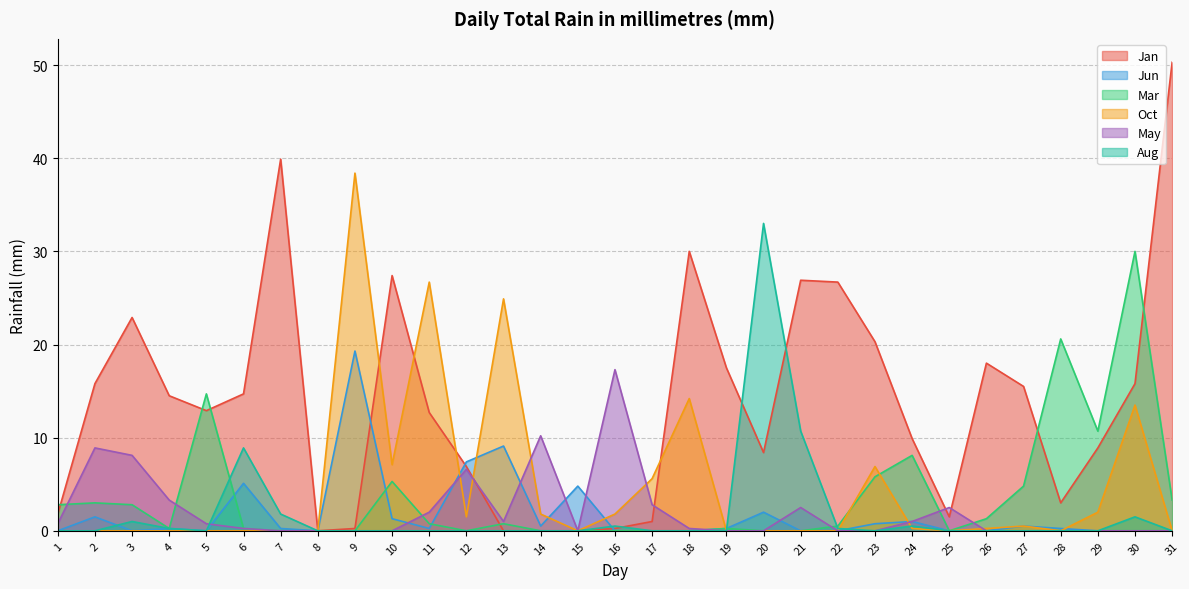

At how many categories does at least one series exceed 6?

26